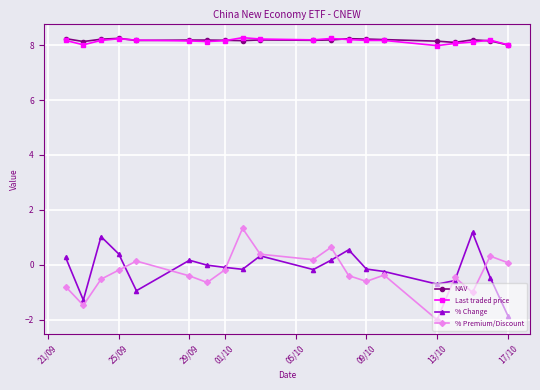

True or false: % Premium/Discount and Last traded price intersect in this chart.

False